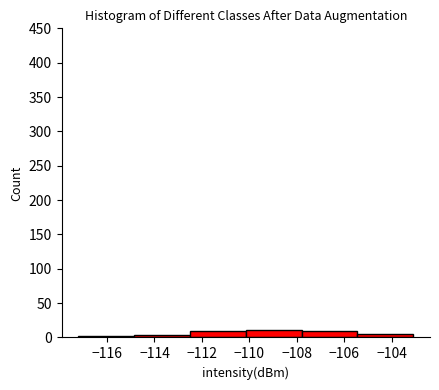

What is the height of the bar covering -112.6 to -110.2 on the x-axis? Neither the bar edges nor the heights are printed on the chart, so give them approximately, as read against the axes.

10